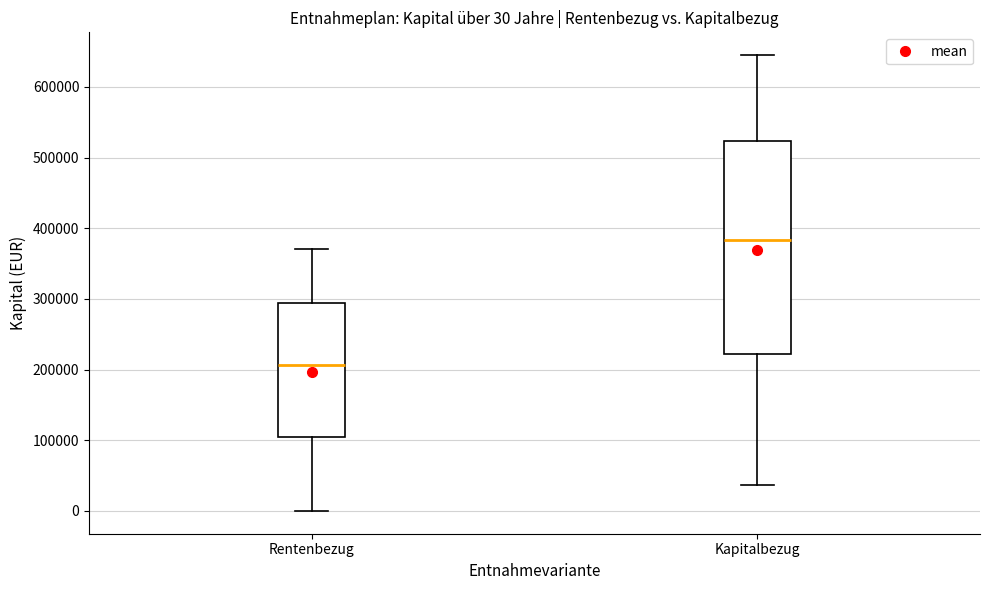

Which box's median line is the highest?

Kapitalbezug